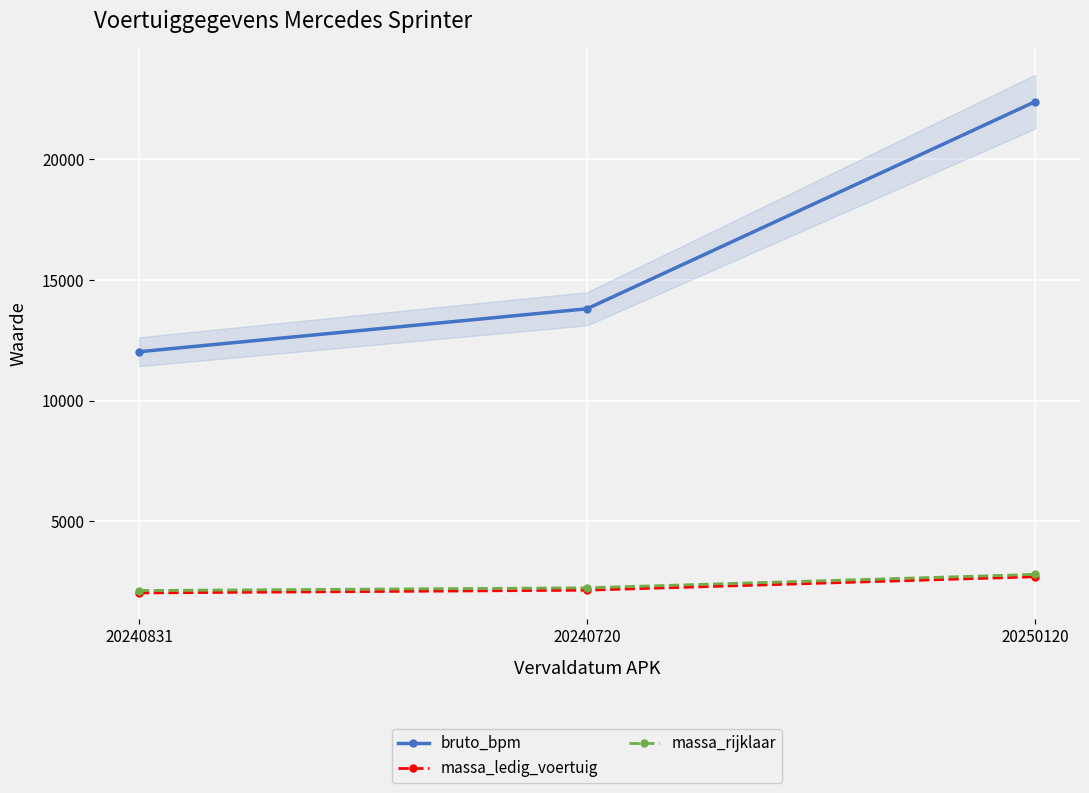

What is the sum of the massa_rijklaar values at 20240831 and 20240720?

4364